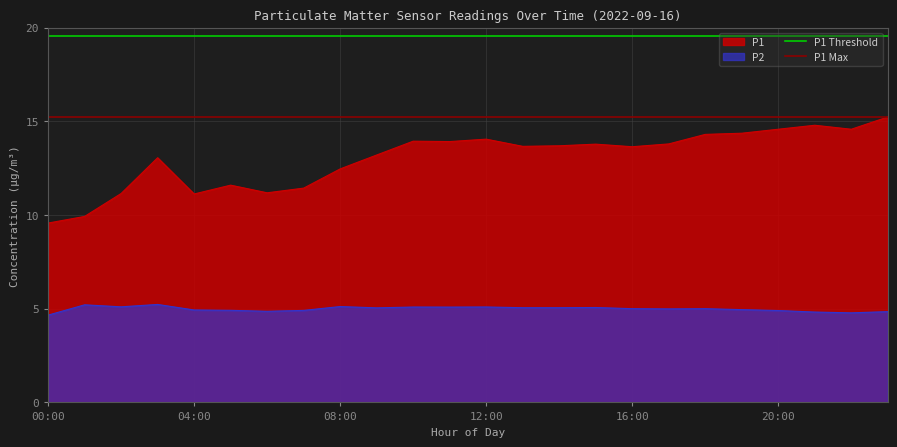

True or false: P1 and P2 intersect in this chart.

False